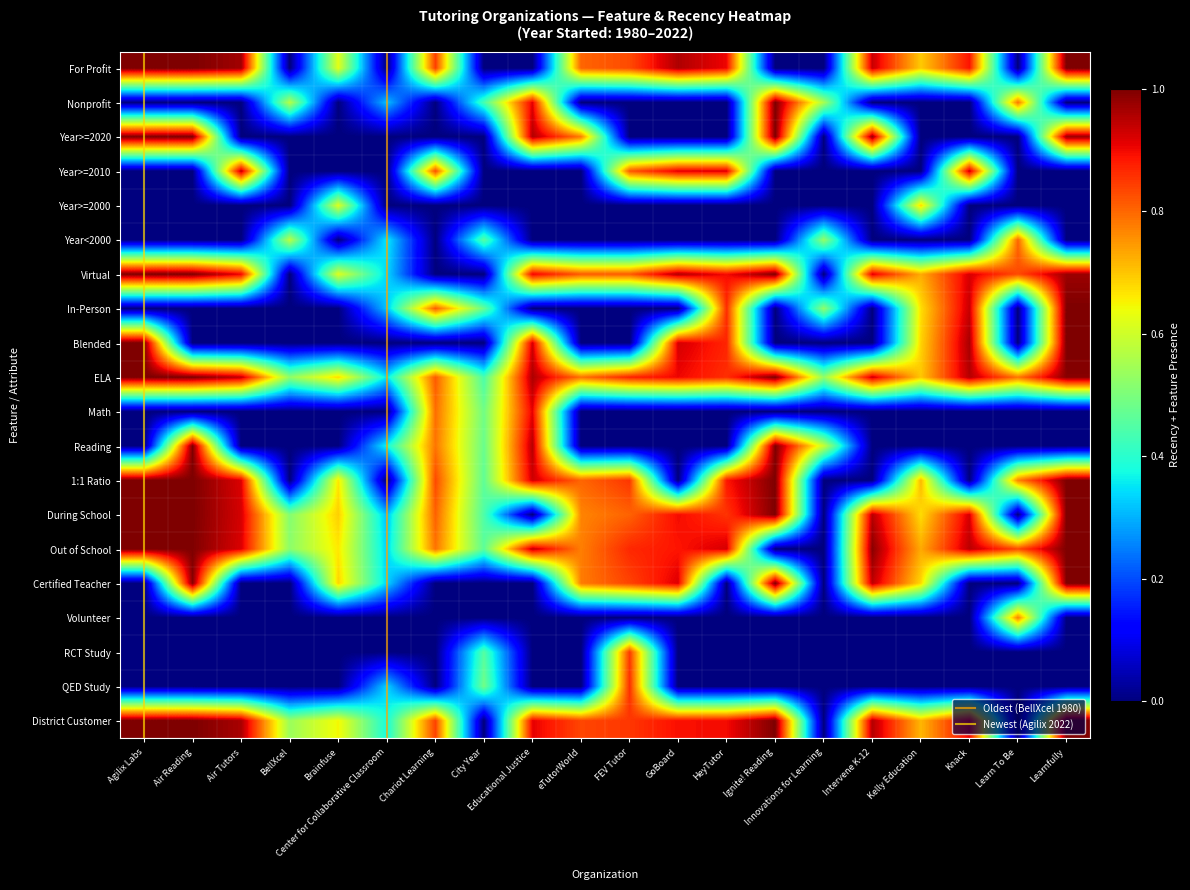

Reading right to left, extract all data points from this chart.

Learnfully=1.0	Learn To Be=0.8	Knack=1.0	Kelly Education=0.7	Intervene K-12=0.9	Innovations for Learning=0.5	Ignite! Reading=1.0	HeyTutor=0.9	GoBoard=0.9	FEV Tutor=0.9	eTutorWorld=0.8	Educational Justice=1.0	City Year=0.4	Chariot Learning=0.8	Center for Collaborative Classroom=0.4	Brainfuse=0.7	BellXcel=0.5	Air Tutors=0.9	Air Reading=1.0	Agilix Labs=1.0